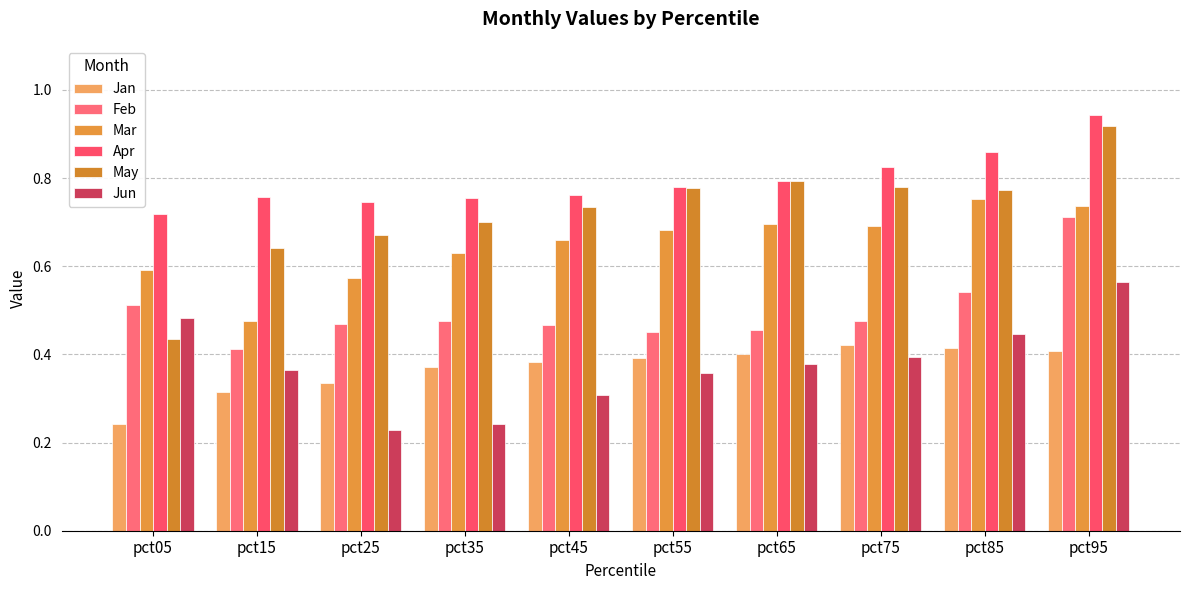

Reading right to left, list all the values displayed in this chart.

Jan: pct95=0.4	pct85=0.4	pct75=0.4	pct65=0.4	pct55=0.4	pct45=0.4	pct35=0.4	pct25=0.3	pct15=0.3	pct05=0.2
Feb: pct95=0.7	pct85=0.5	pct75=0.5	pct65=0.5	pct55=0.5	pct45=0.5	pct35=0.5	pct25=0.5	pct15=0.4	pct05=0.5
Mar: pct95=0.7	pct85=0.8	pct75=0.7	pct65=0.7	pct55=0.7	pct45=0.7	pct35=0.6	pct25=0.6	pct15=0.5	pct05=0.6
Apr: pct95=0.9	pct85=0.9	pct75=0.8	pct65=0.8	pct55=0.8	pct45=0.8	pct35=0.8	pct25=0.7	pct15=0.8	pct05=0.7
May: pct95=0.9	pct85=0.8	pct75=0.8	pct65=0.8	pct55=0.8	pct45=0.7	pct35=0.7	pct25=0.7	pct15=0.6	pct05=0.4
Jun: pct95=0.6	pct85=0.4	pct75=0.4	pct65=0.4	pct55=0.4	pct45=0.3	pct35=0.2	pct25=0.2	pct15=0.4	pct05=0.5